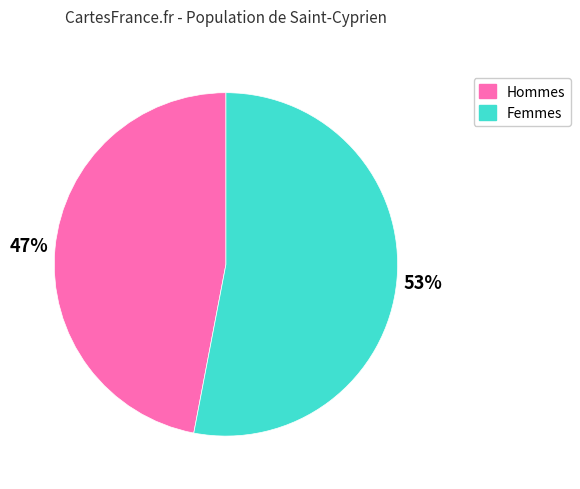

How many slices are in this pie chart?

2